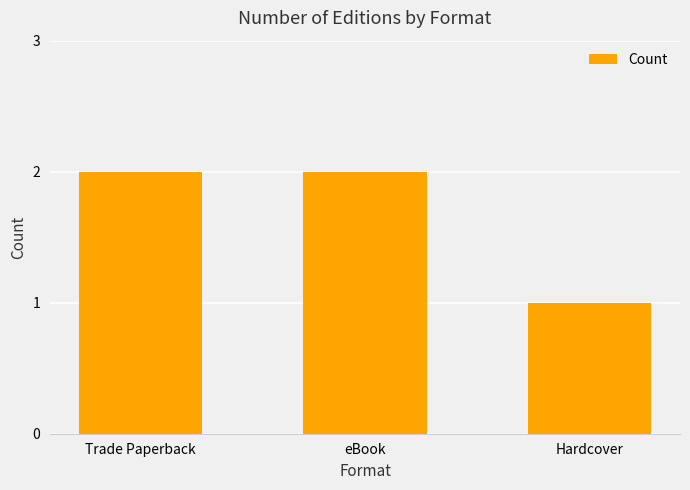

Reading left to right, extract all data points from this chart.

2	2	1